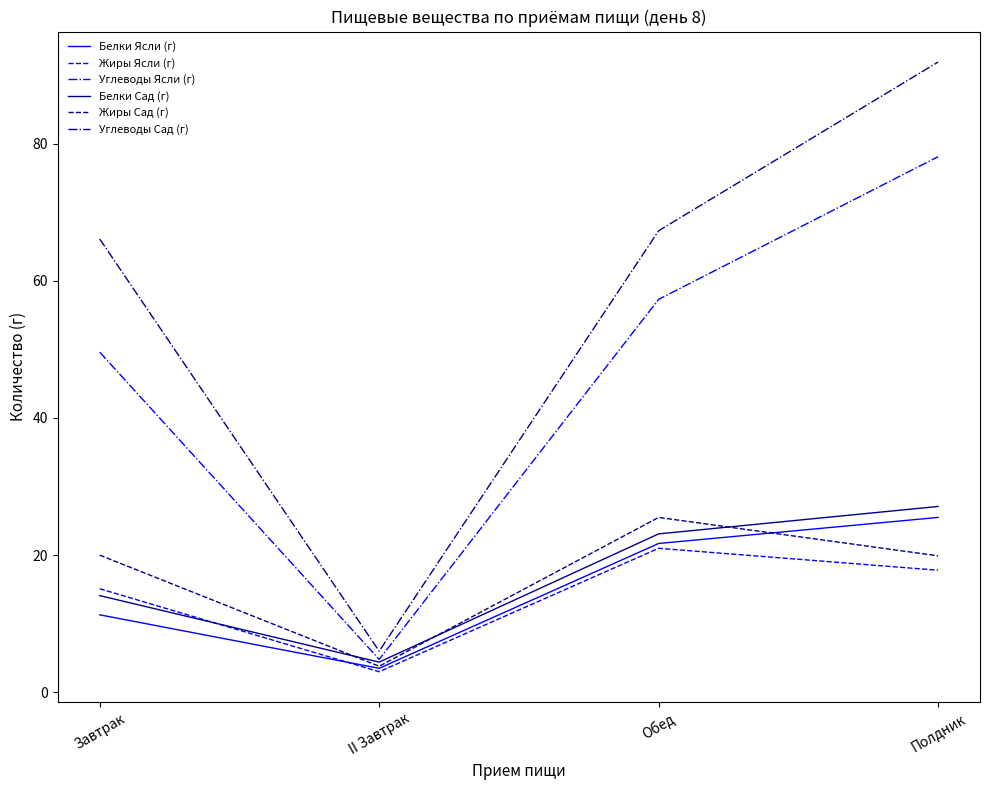

What is the difference between the Белки Сад (г) values at Завтрак and Полдник?

13.0